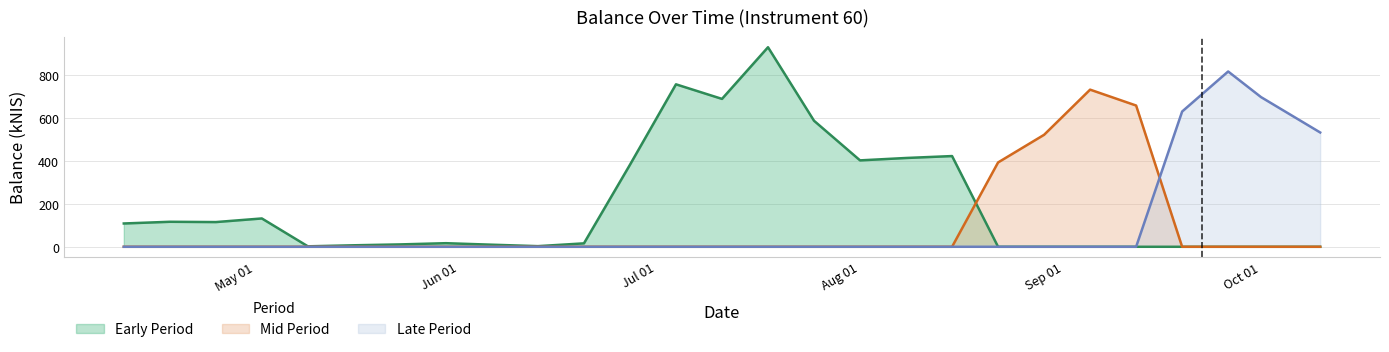

True or false: Late Period has a value of 446.9 at Oct 01.

False